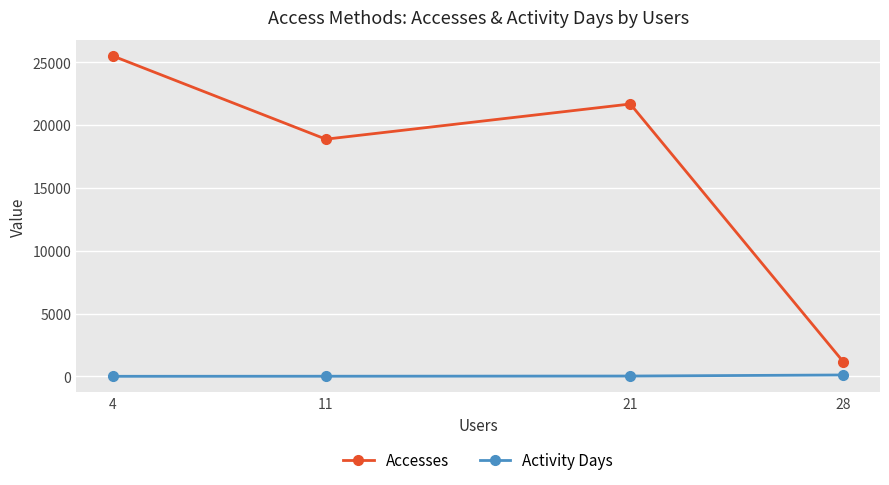

List the series in order of their peak value, highest first.

Accesses, Activity Days